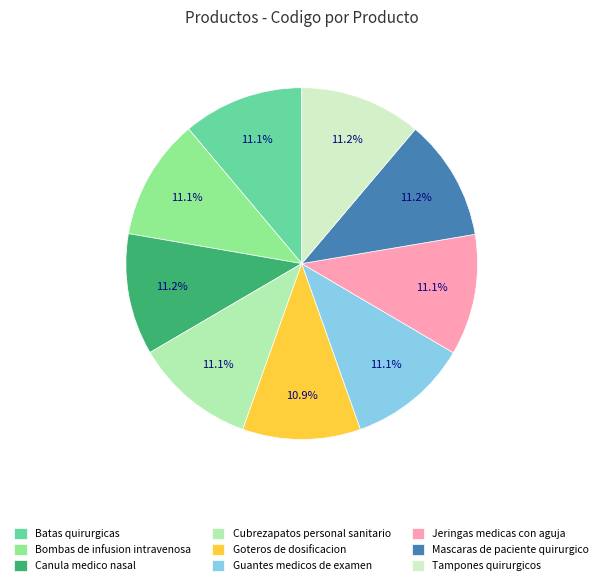

Is there any slice that represents more than half of the pie?

No